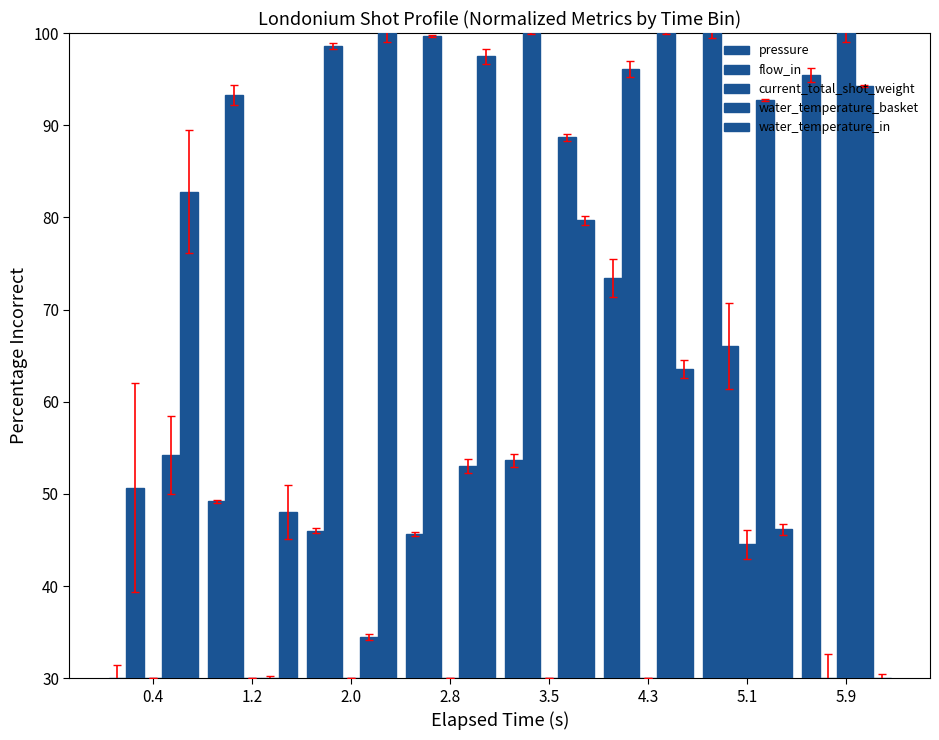

What is the difference between the maximum and second lowest values in the pressure series?

54.3